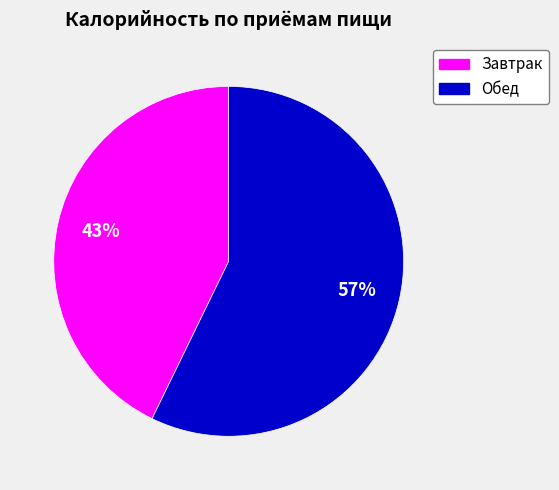

Combined, do Обед and Завтрак account for over 50%?

Yes